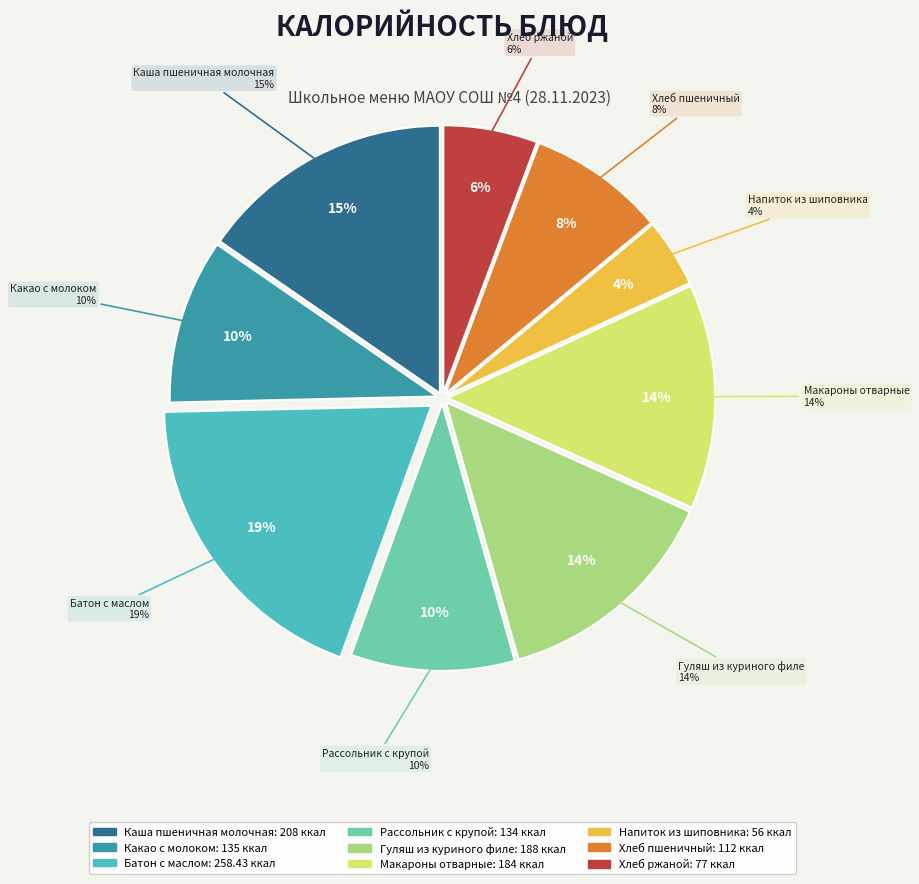

What percentage do Напиток из шиповника and Гуляш из куриного филе together represent?

18.0%